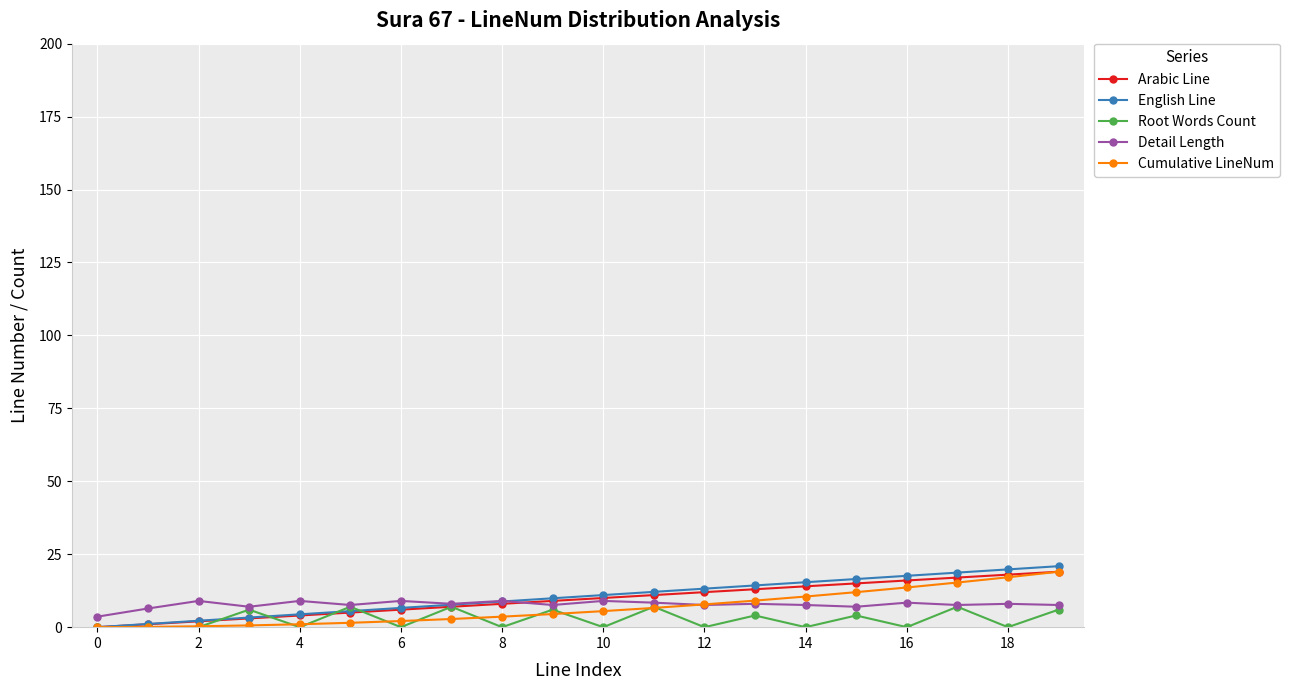

What is the value of the Root Words Count point at the 14th from the left?

4.0